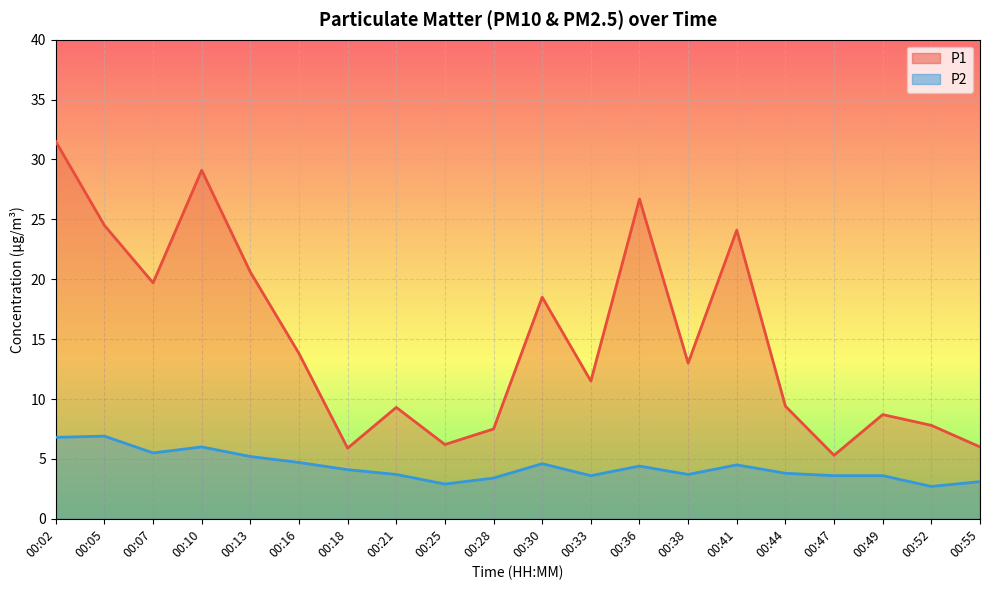

At which label does P1 first exceed 13?

00:02